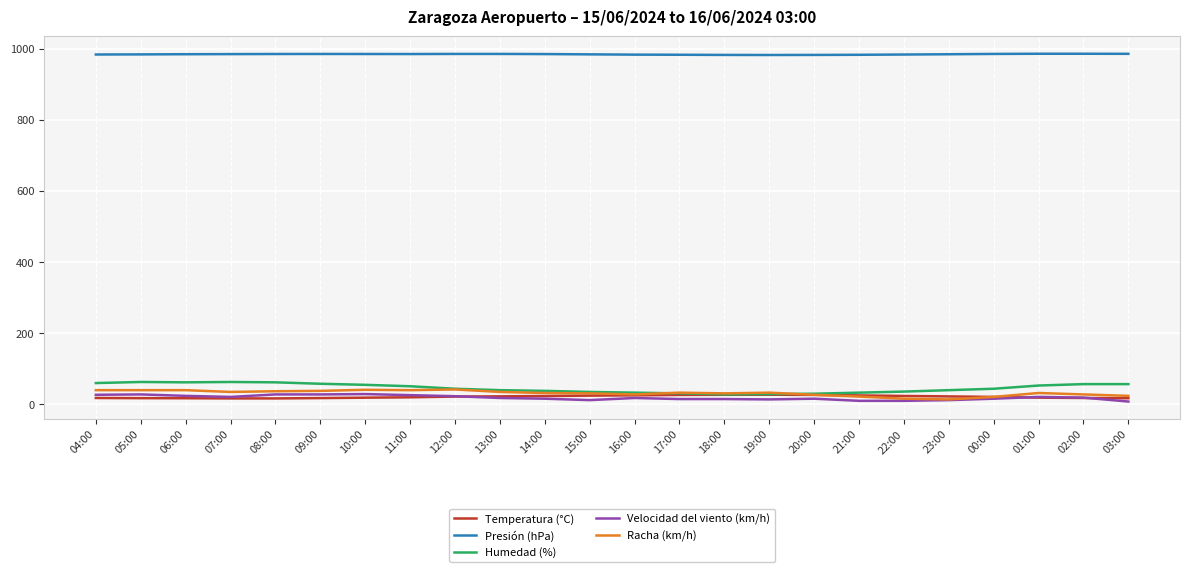

The value of Presión (hPa) at 02:00 is 985.7. True or false?

True